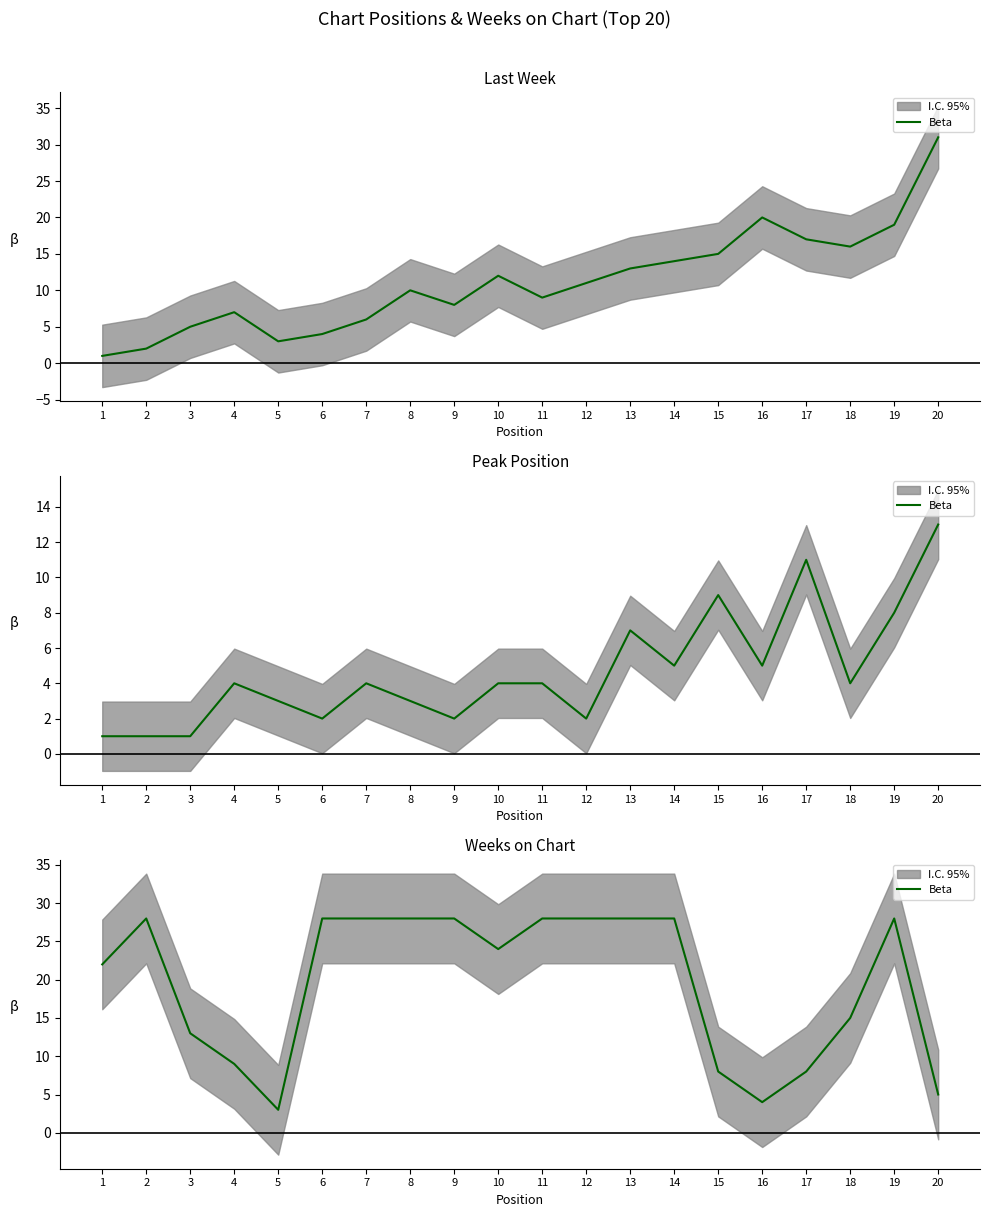

Rank the categories by value from highest to lowest.

2, 6, 7, 8, 9, 11, 12, 13, 14, 19, 10, 1, 18, 3, 4, 15, 17, 20, 16, 5